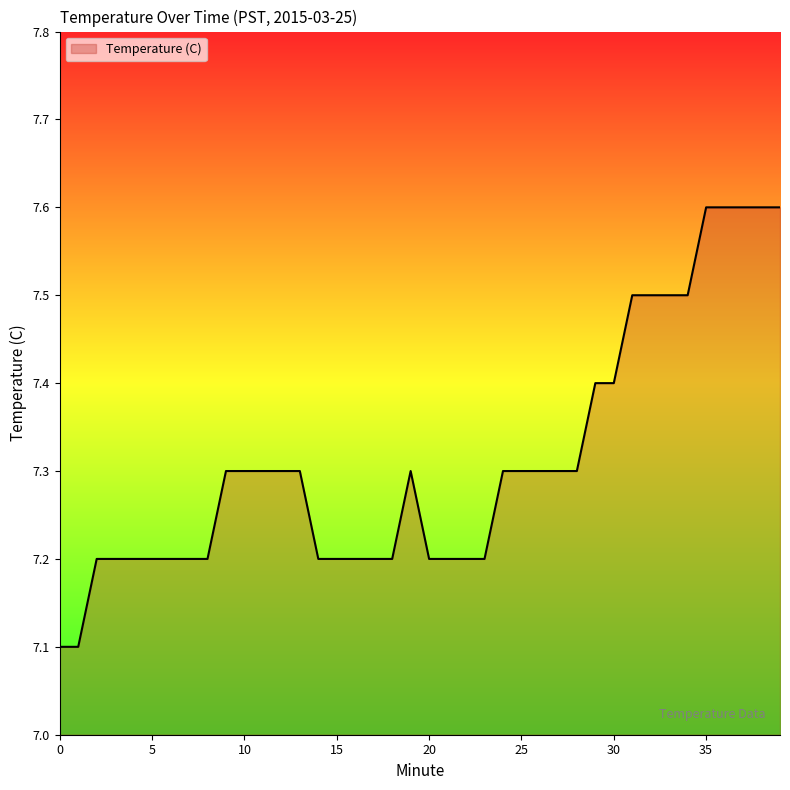

What is the greatest value displayed?

7.6